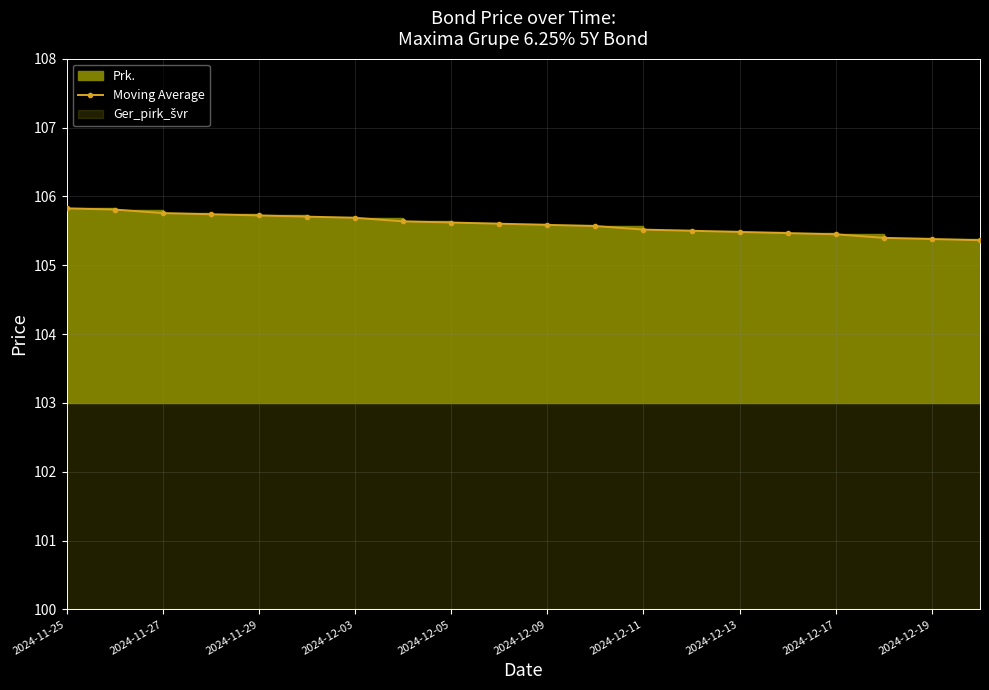

What is the ratio of the value at 16 to the value at 2024-12-03?

1.0